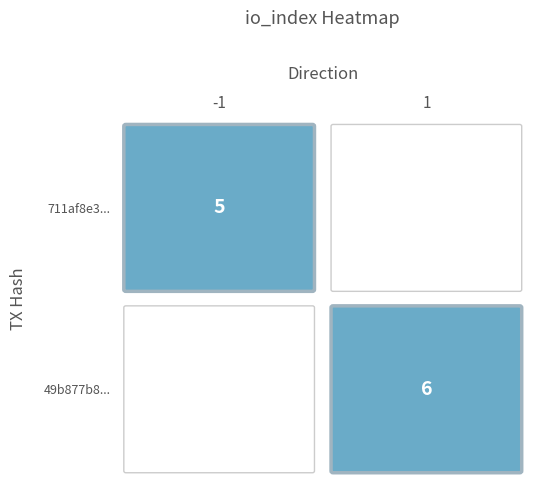

The value of 49b877b841f72043fac0540250650ceab06fb53 at io_index is 6. True or false?

True